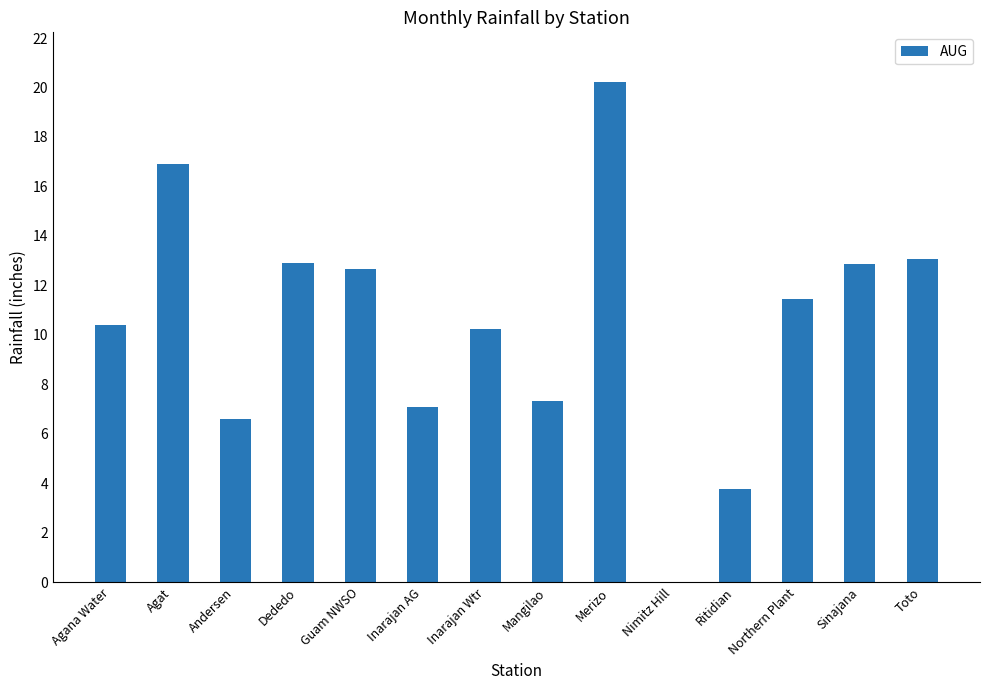

The value at Agana Water is 13.7. True or false?

False